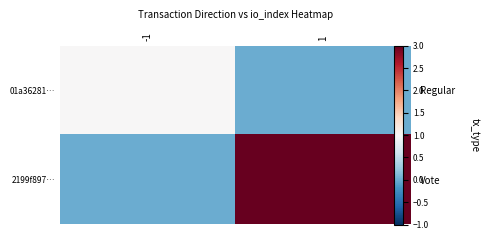

True or false: 01a36281… has a value of 0 at 1.

True